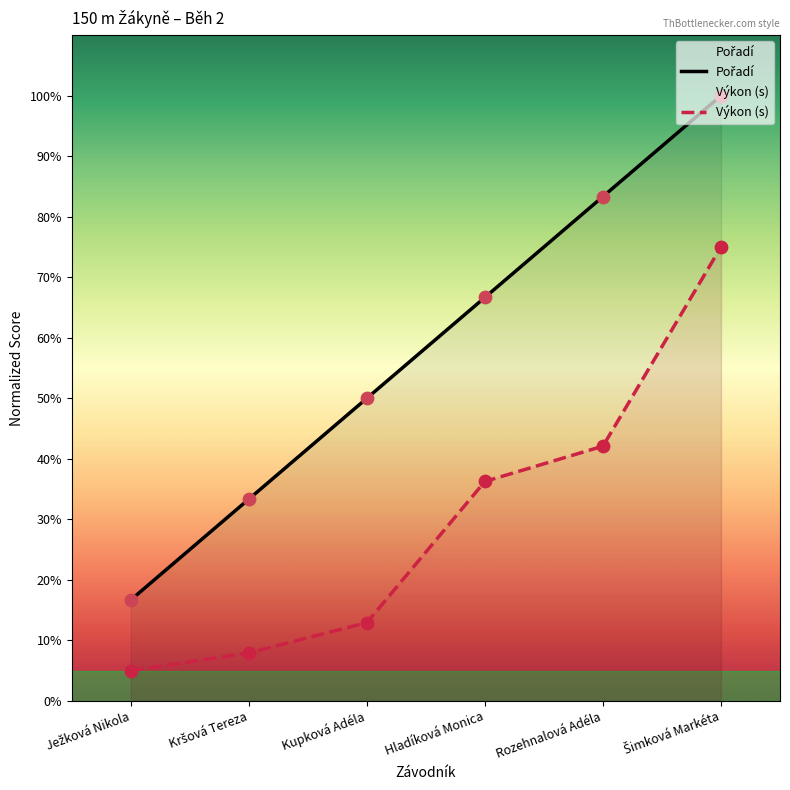

At which label is Výkon (s) closest to 40?

Rozehnalová Adéla